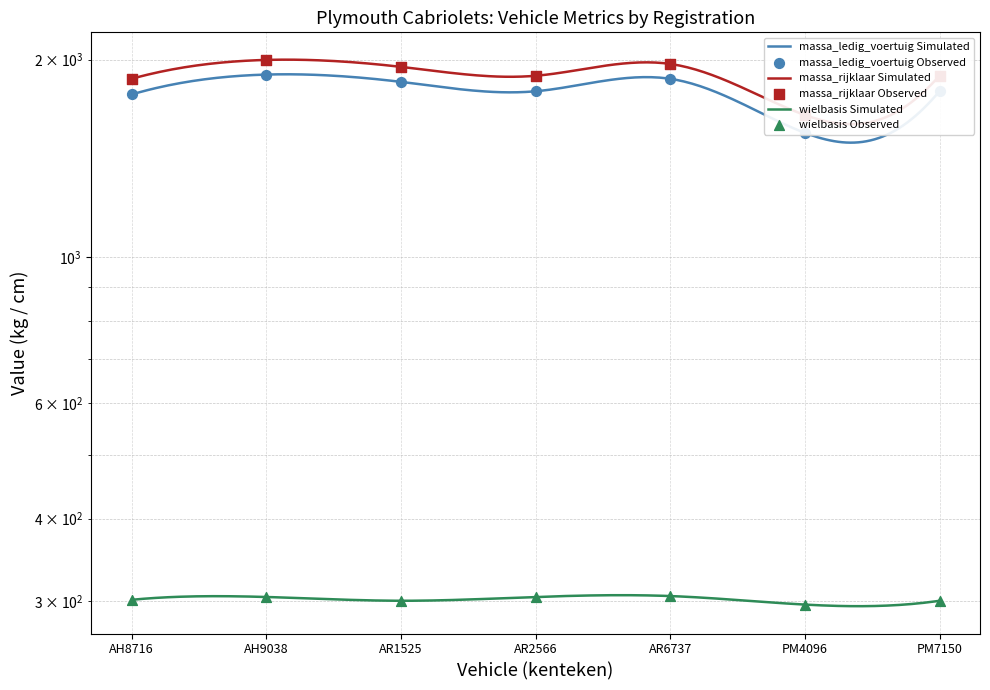

What is the total value across all series at AR6737?

4145